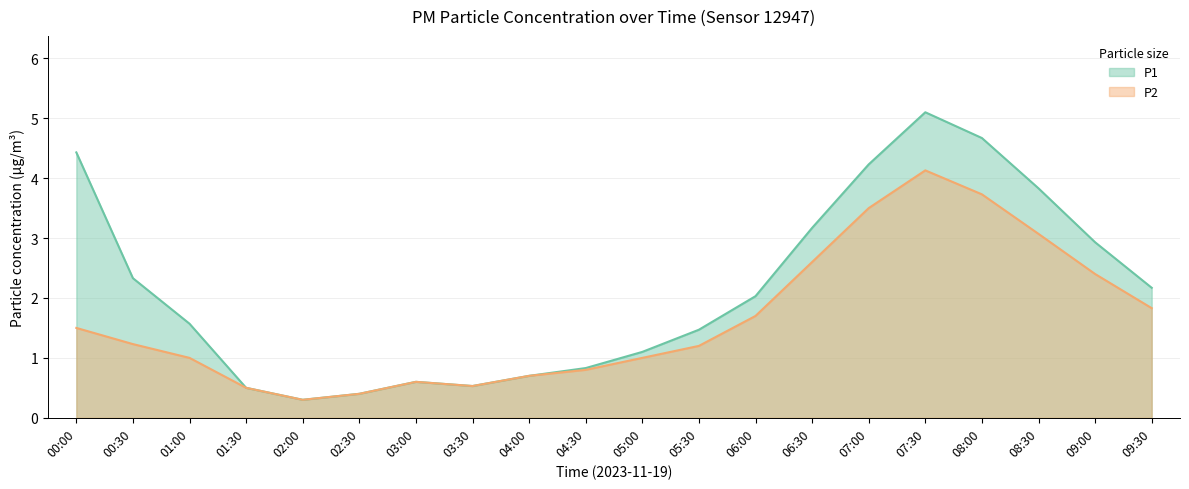

What is the label of the 2nd point from the right?

09:00